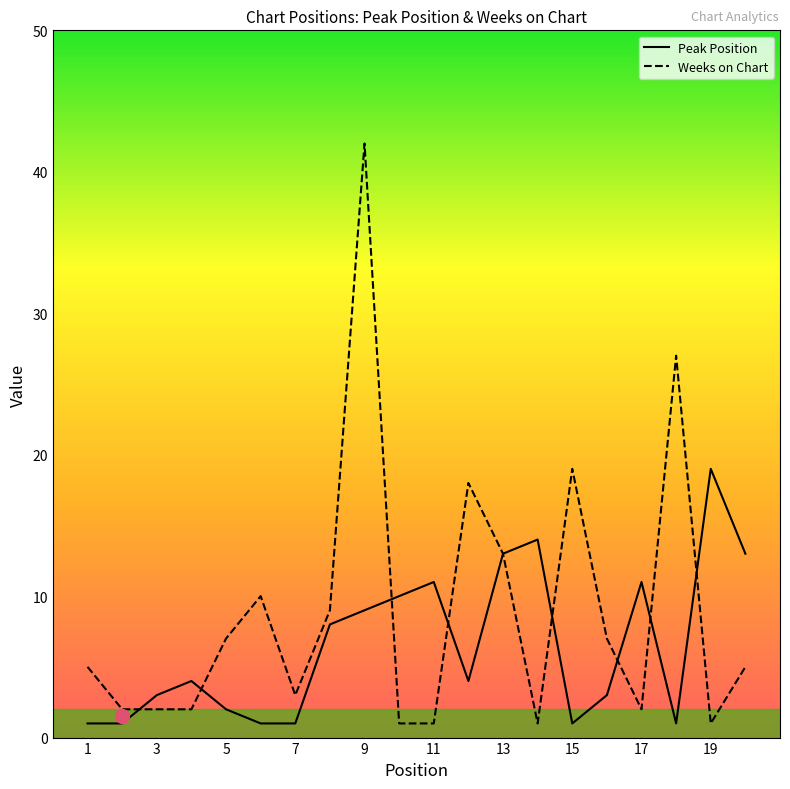

True or false: Weeks on Chart has more than 2 points higher than both neighbors.

True